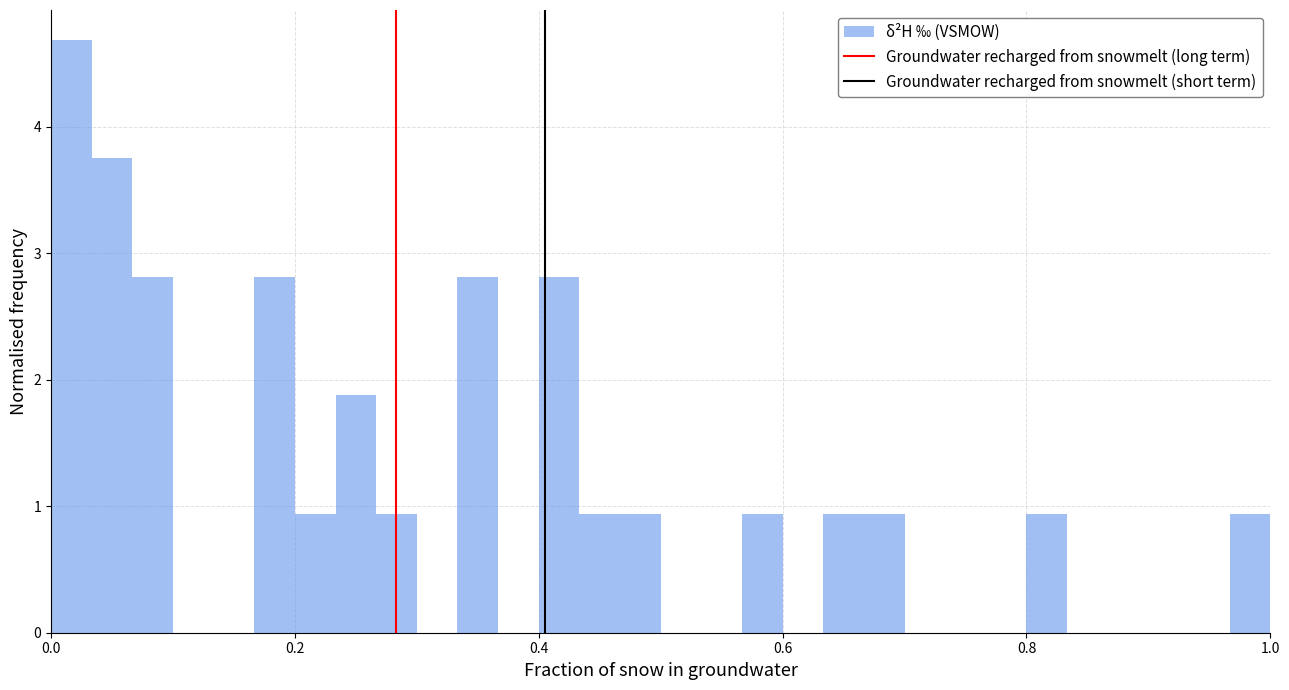

Read against the x-axis, roughly where is the centre of the tallest bar?

0.02